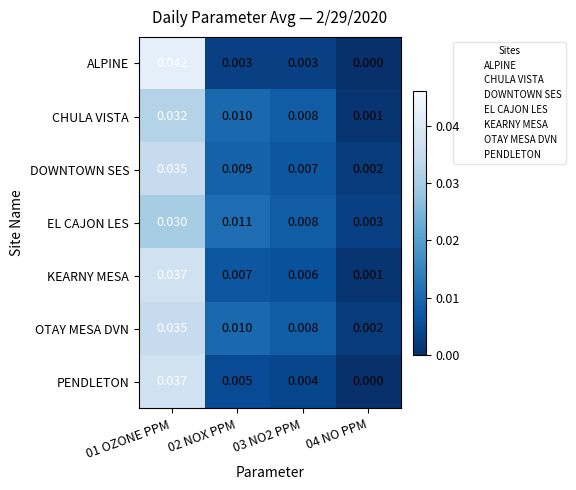

Between 01 OZONE PPM and 03 NO2 PPM, which series saw the biggest shift?

ALPINE